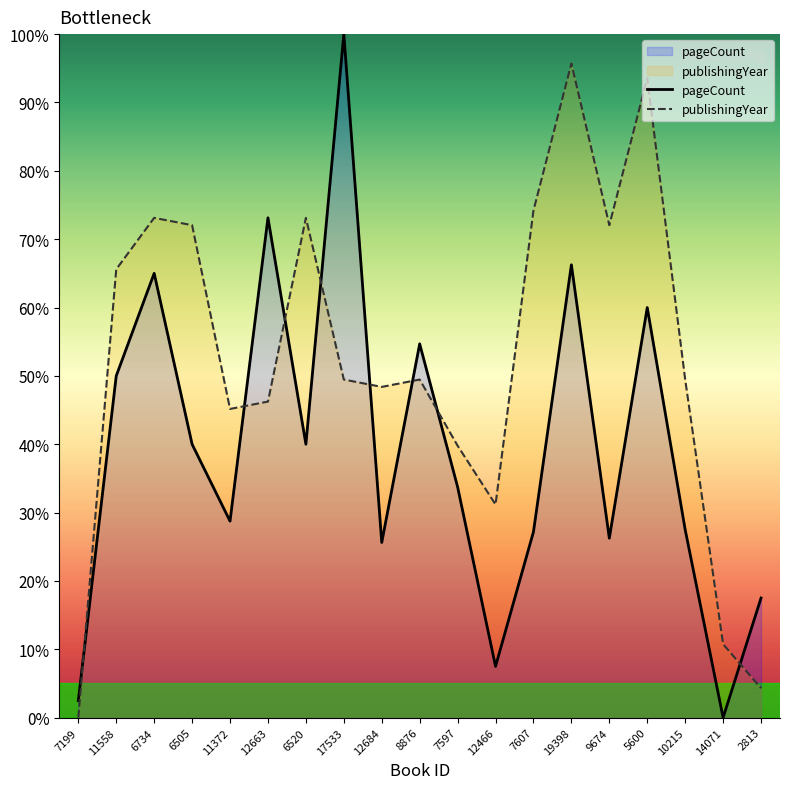

The value at 12684 is 42.8. True or false?

False